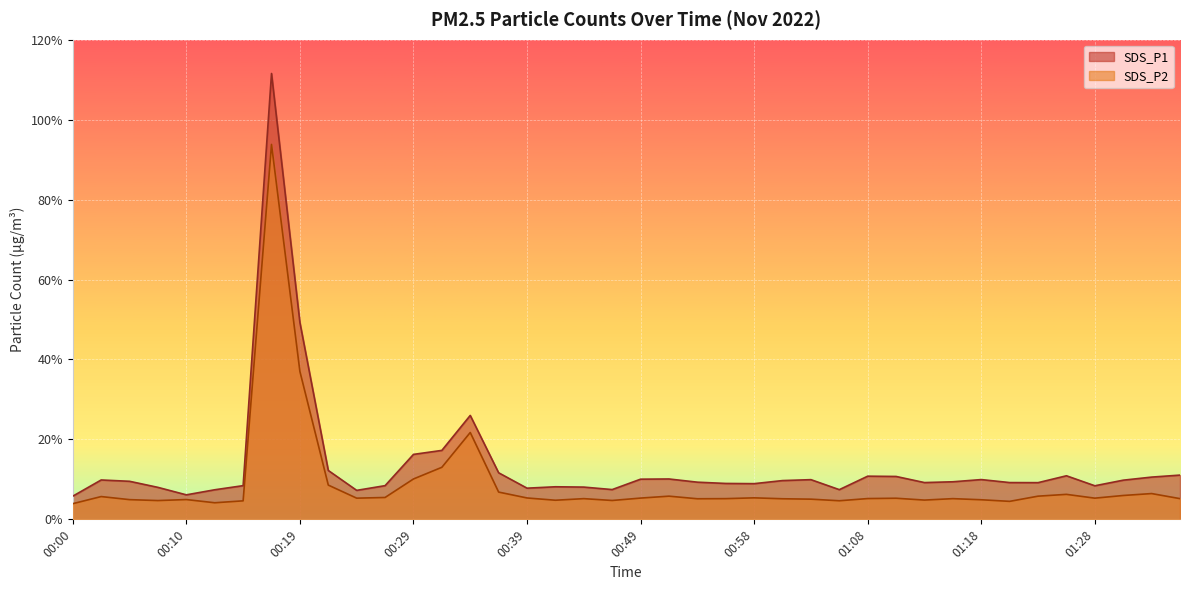

At which label is SDS_P1 closest to 58?

00:19